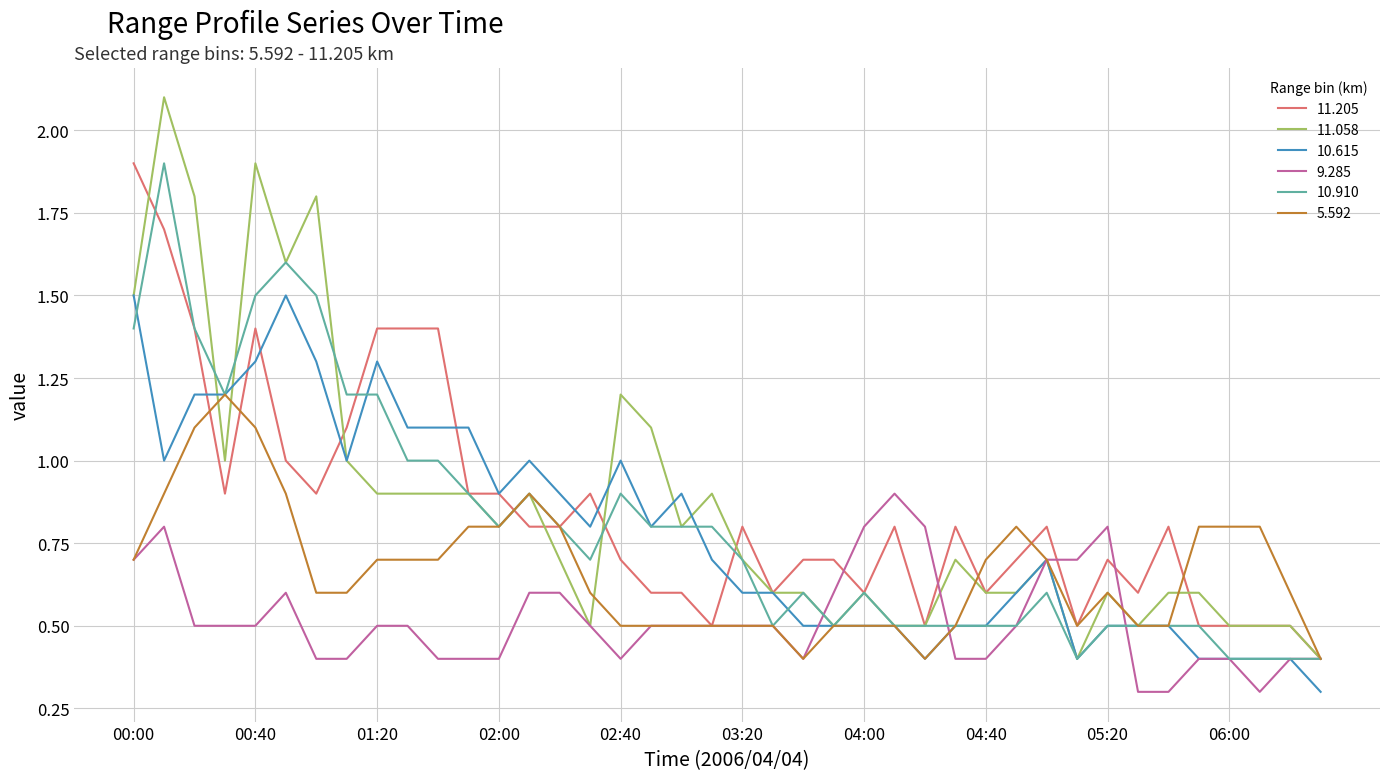

What is the greatest value displayed?

2.1